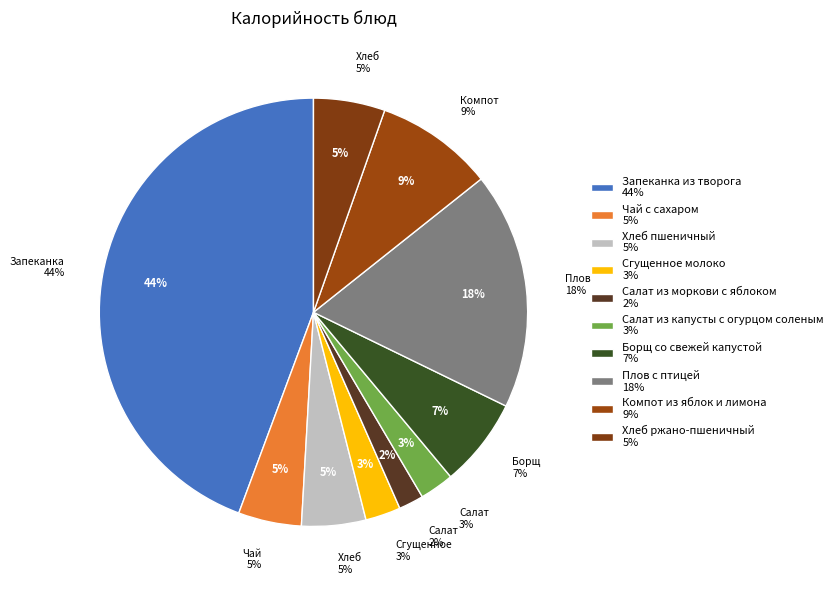

What is the ratio of the value at Сгущенное молоко to the value at Борщ со свежей капустой?

0.4